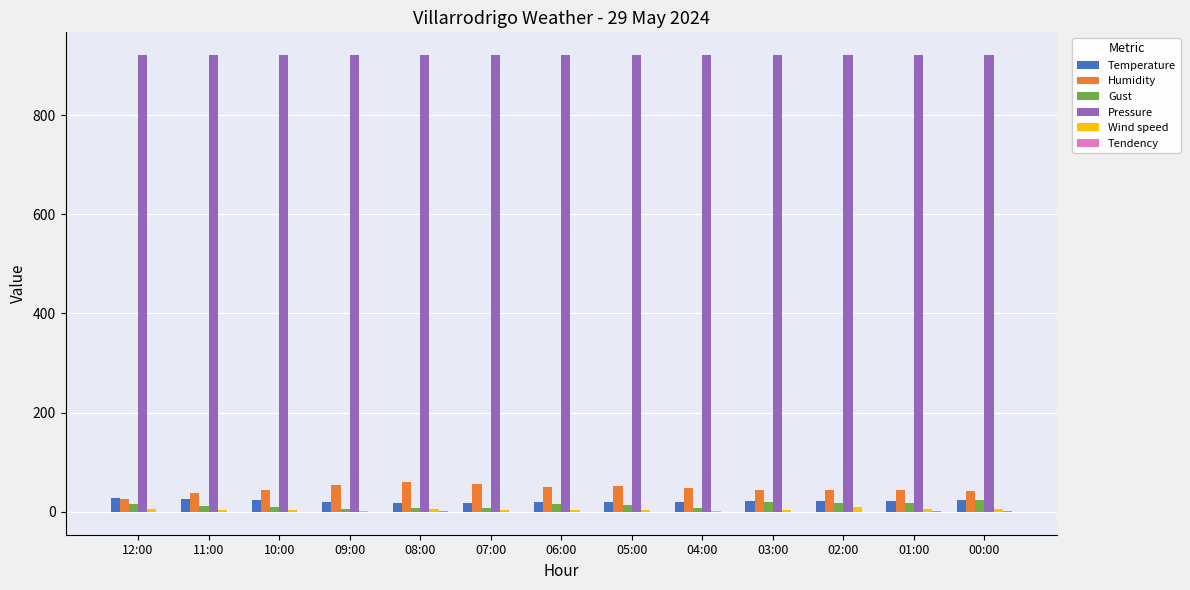

What is the greatest value displayed?

920.9